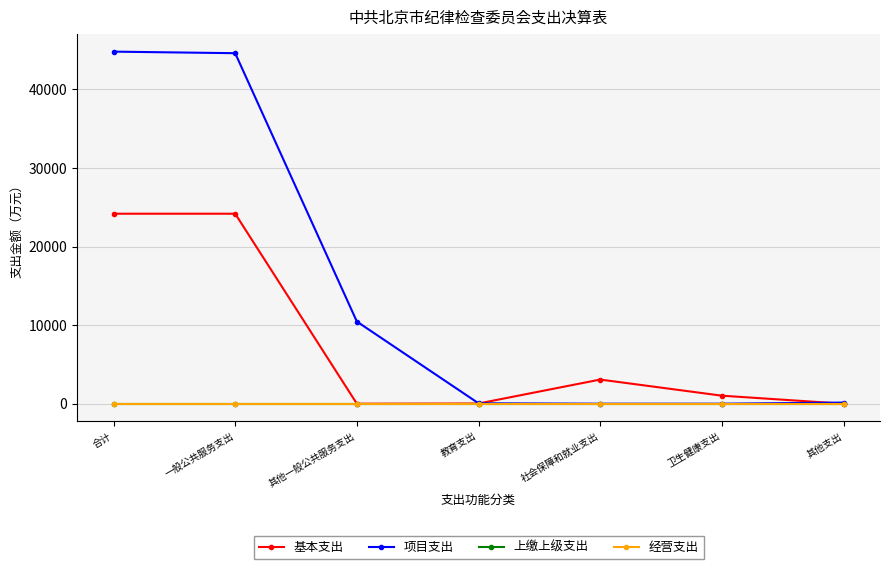

The 基本支出 series shows 0.0 at 其他一般公共服务支出. True or false?

True